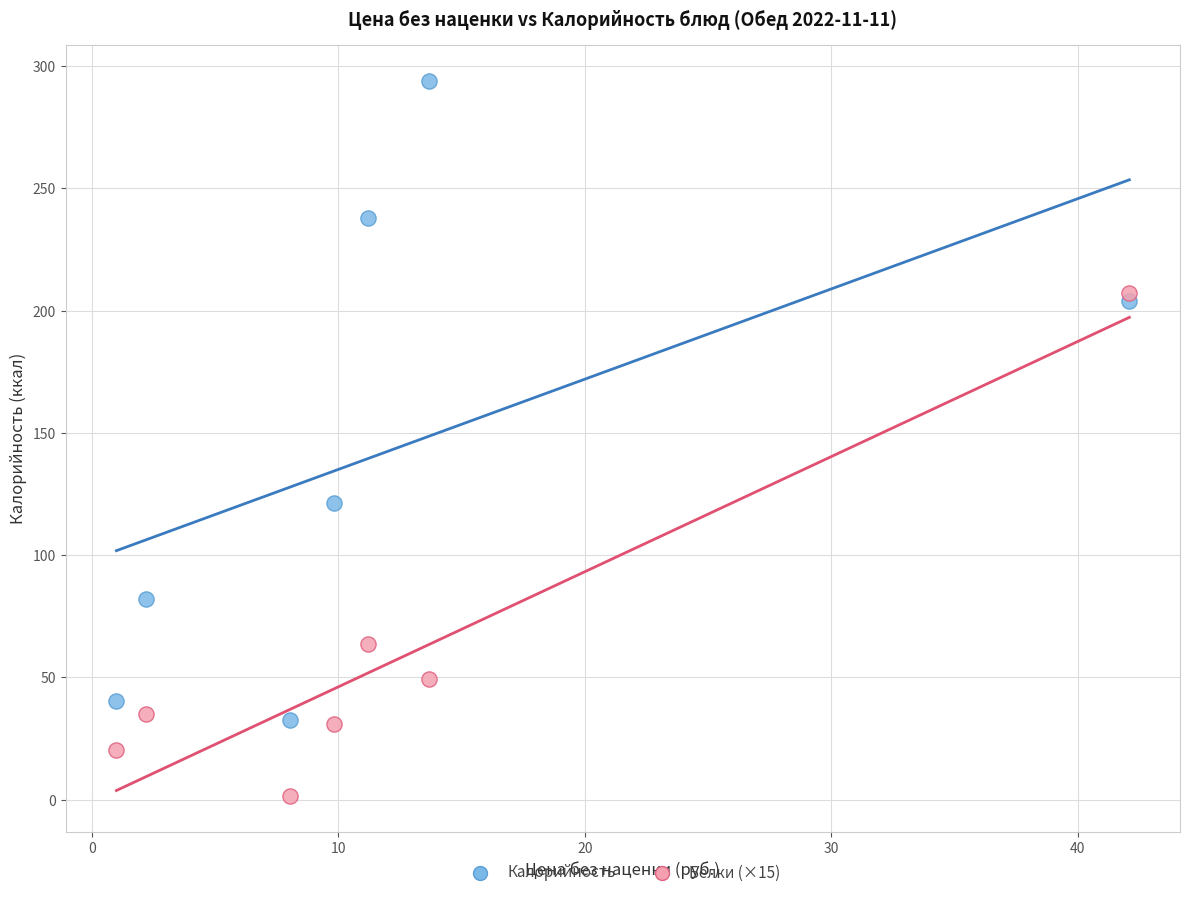

In the Белки (×15) series, what Y value is closest to 104?

63.7